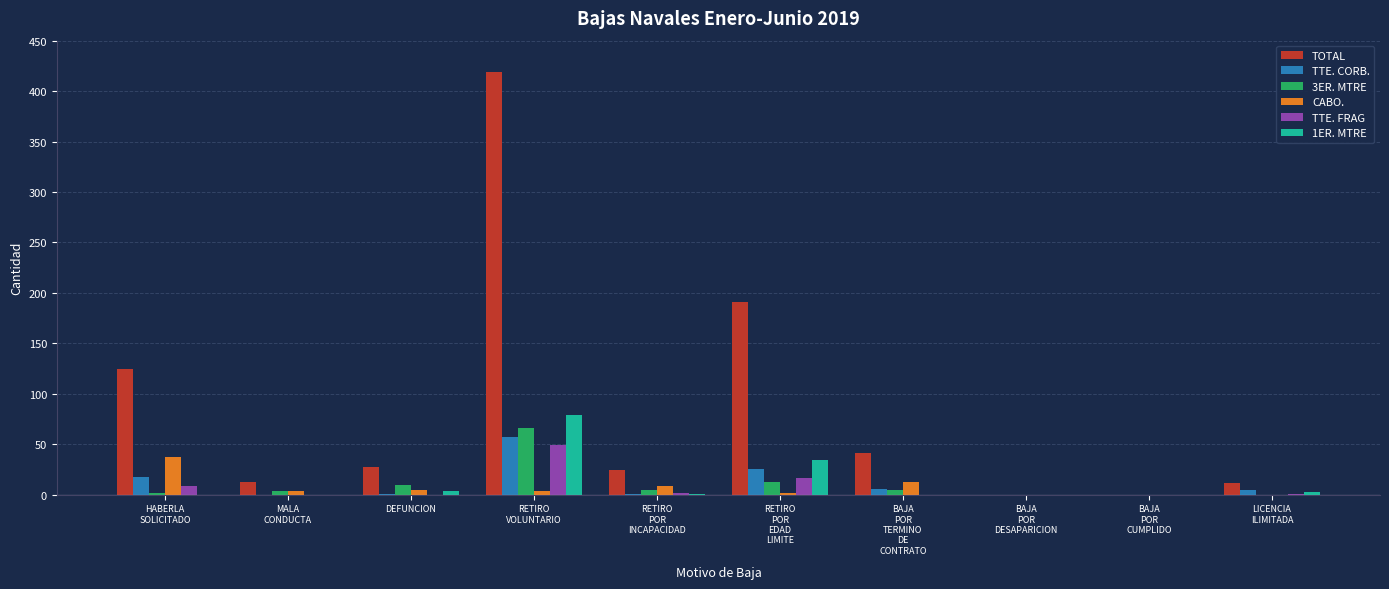

What is the maximum value shown in the chart?

419